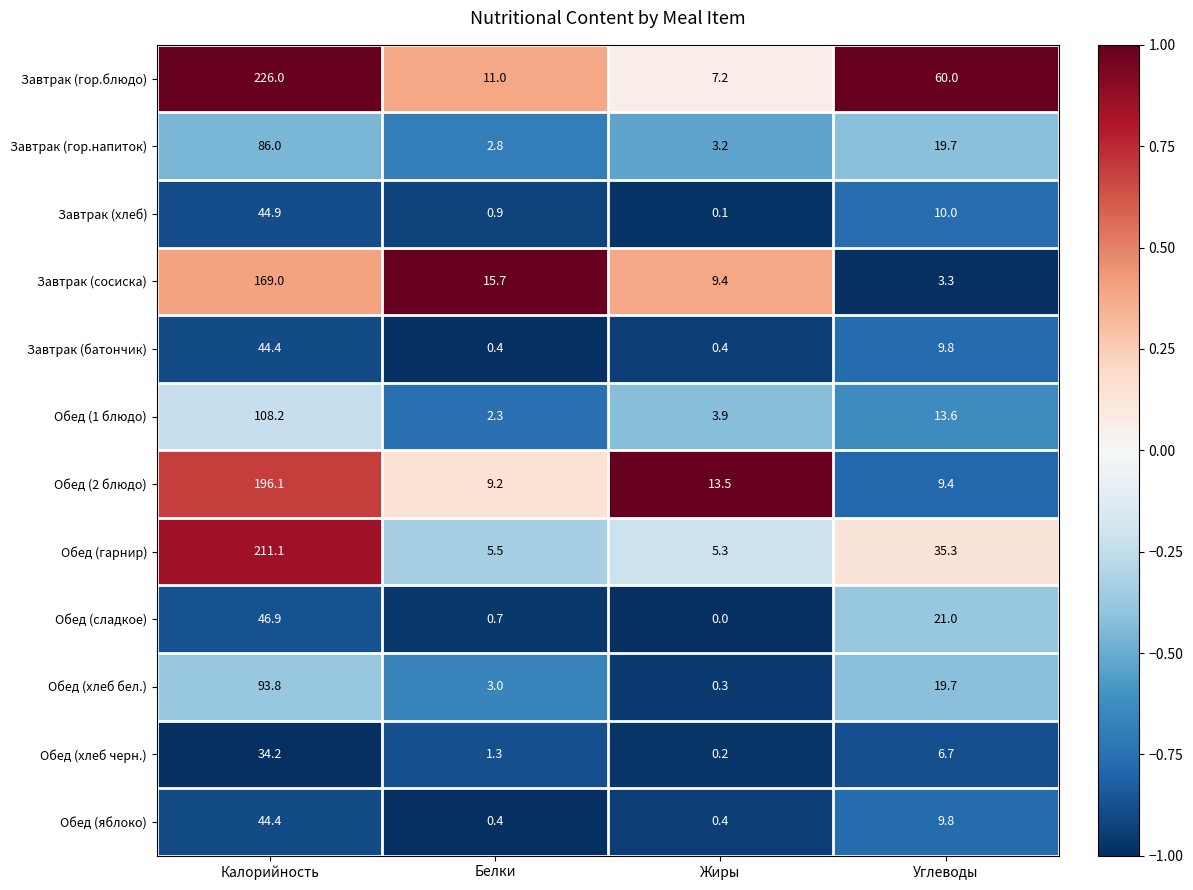

The Обед (сладкое) series shows 22.7 at Жиры. True or false?

False